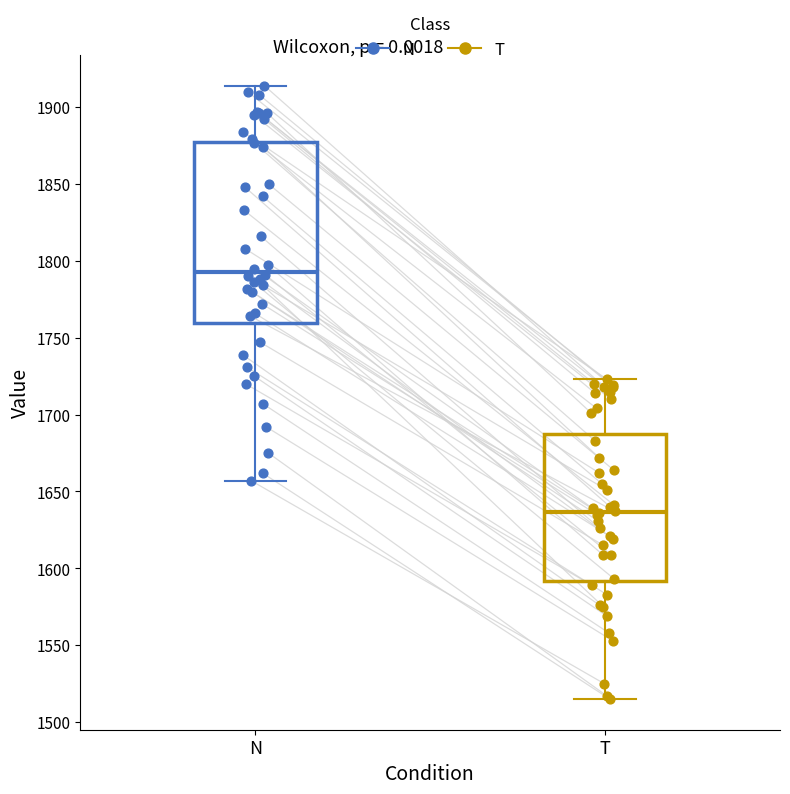

Comparing the boxes themselves (not the whiskers), which one is the tallest?

N